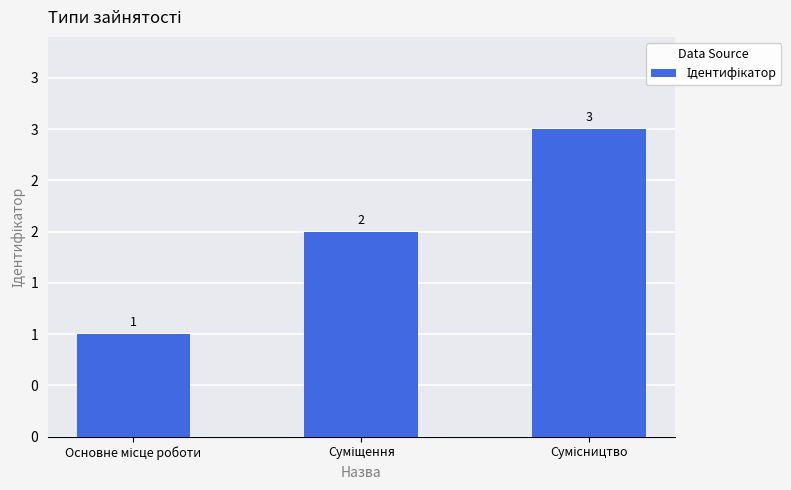

What is the maximum value shown in the chart?

3